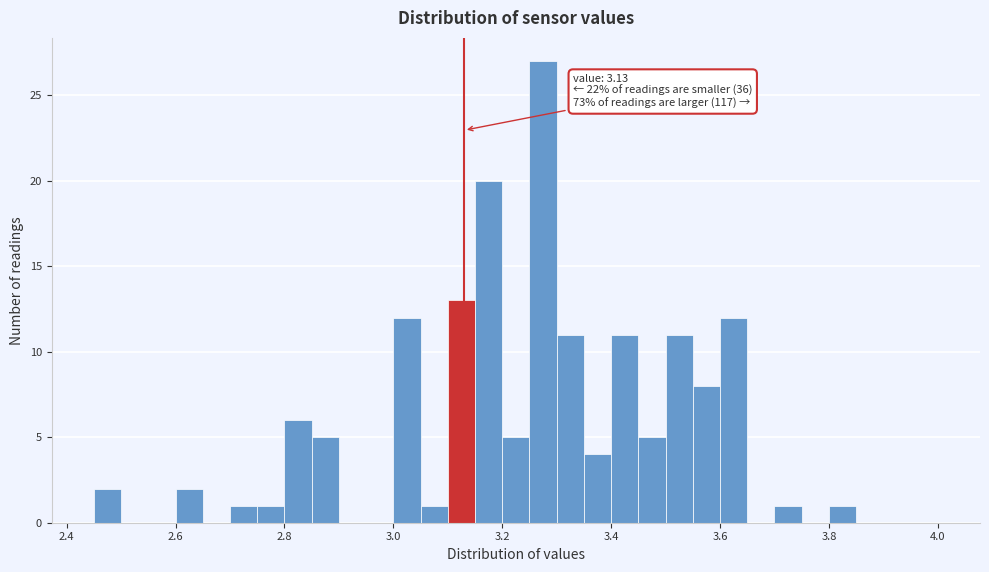

Read against the x-axis, roughly where is the centre of the tallest bar?

3.28